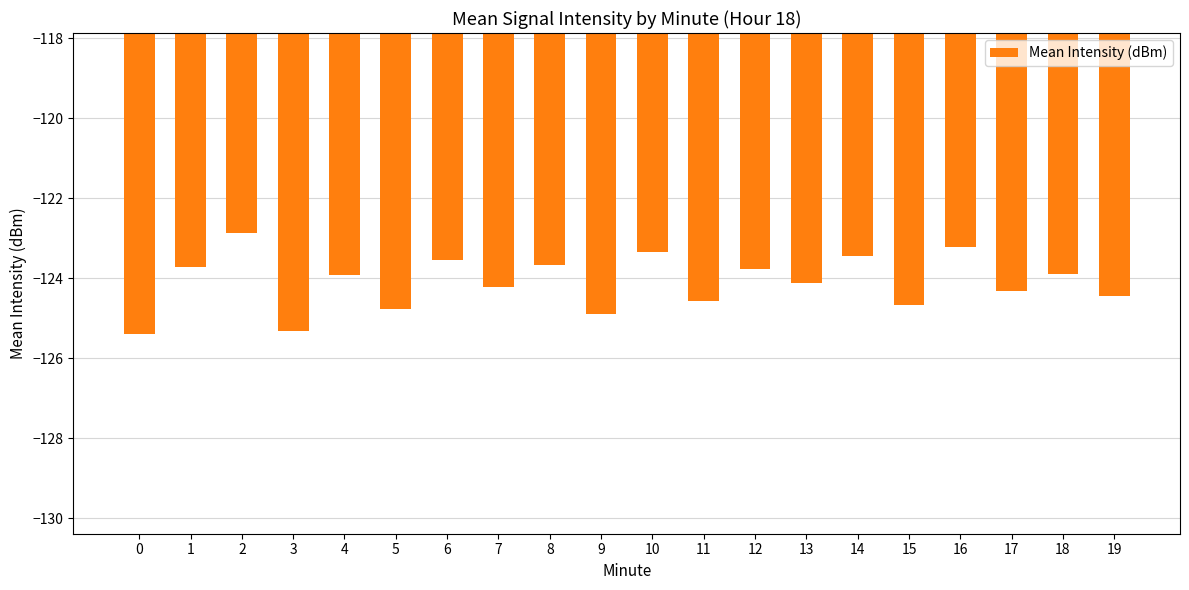

How many data points are above -123?

1